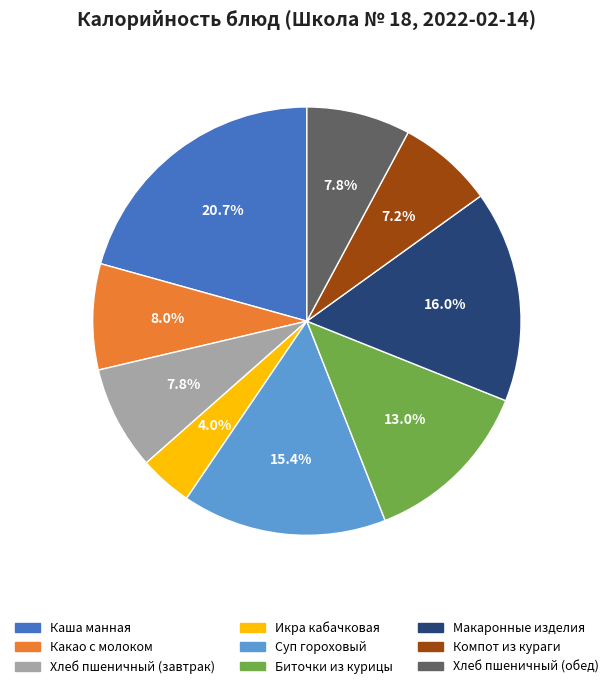

What percentage is the Биточки из курицы slice, to the nearest percent?

13%